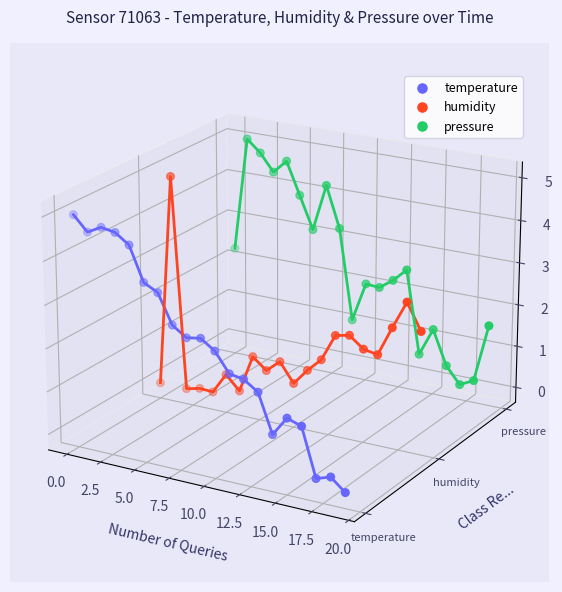

Is the value of humidity at 7.5 greater than the value of pressure at 15.0?

No